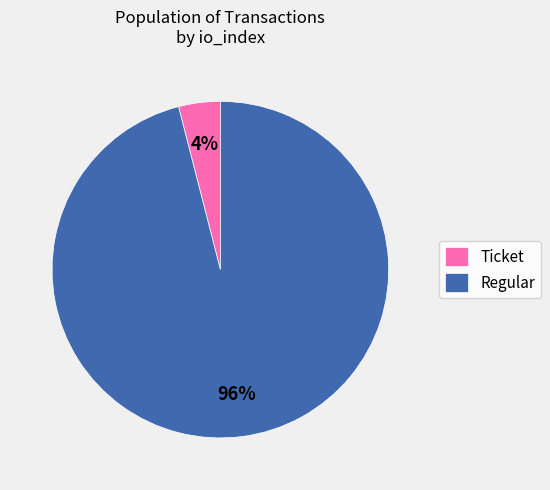

Is it true that Ticket is 12% of the pie?

False